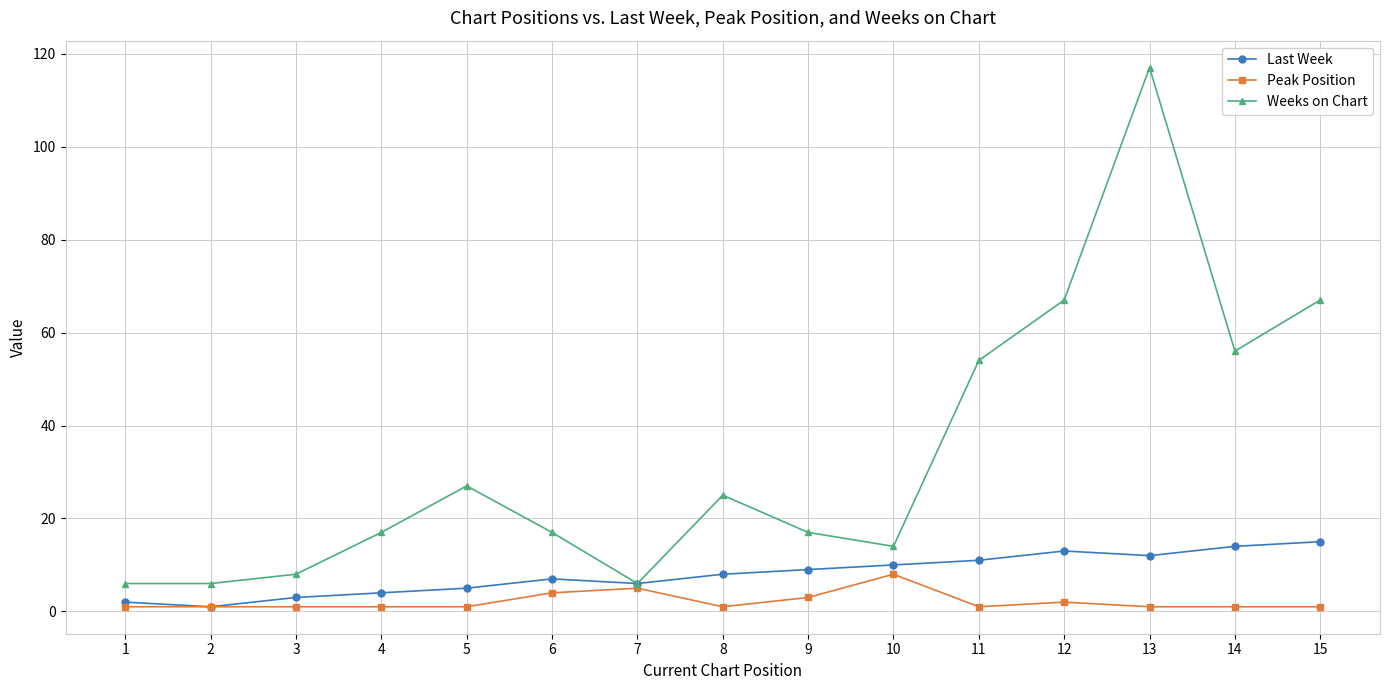

True or false: Weeks on Chart has a value of 82 at 11.

False